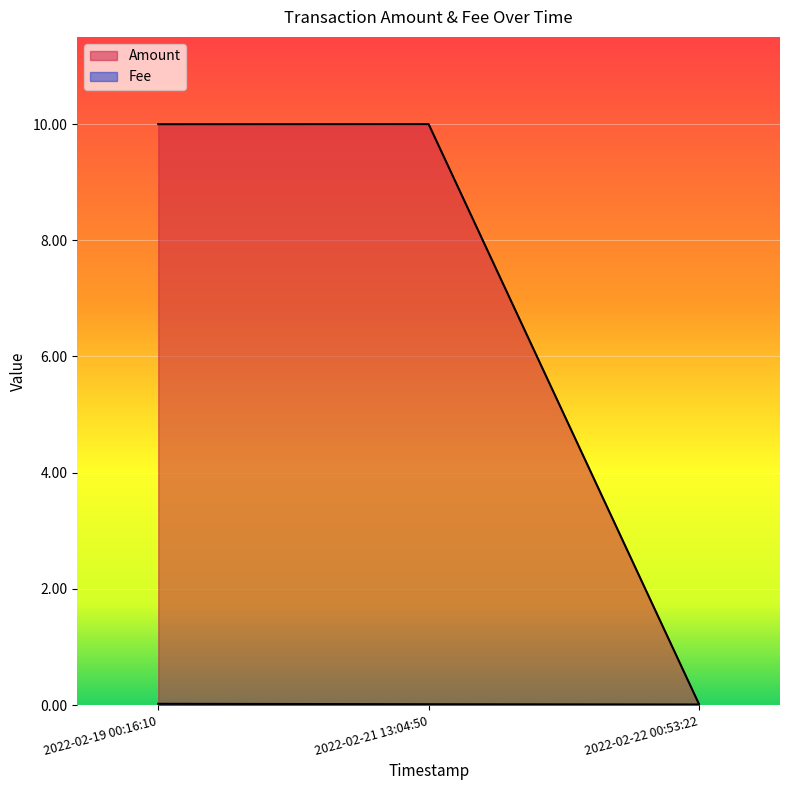

Is it true that Fee equals 0.0 at 2022-02-19 00:16:10?

True